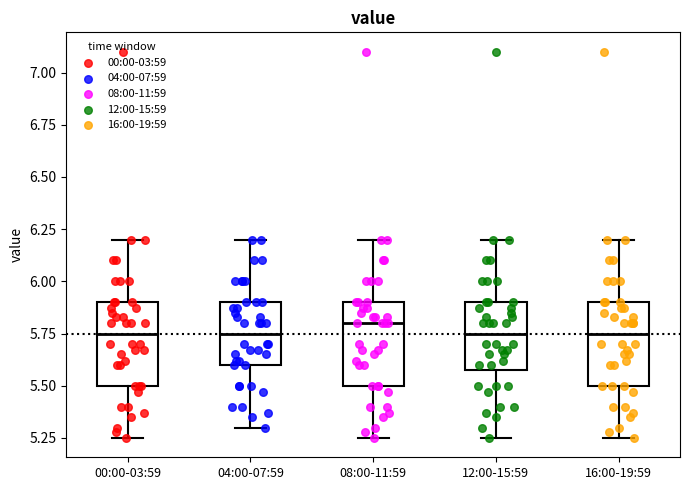

Where is the lower edge of the box for 04:00-07:59 on the y-axis? The values are not printed on the chart, so give them approximately, as read against the axis.

5.60